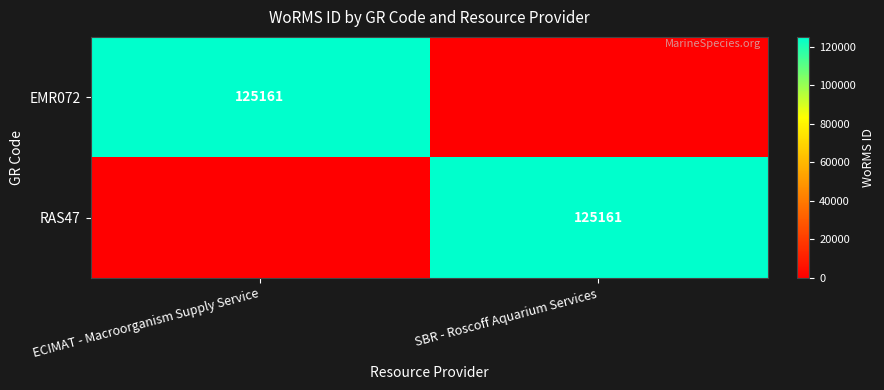

Which has a higher value, ECIMAT - Macroorganism Supply Service or SBR - Roscoff Aquarium Services?

ECIMAT - Macroorganism Supply Service